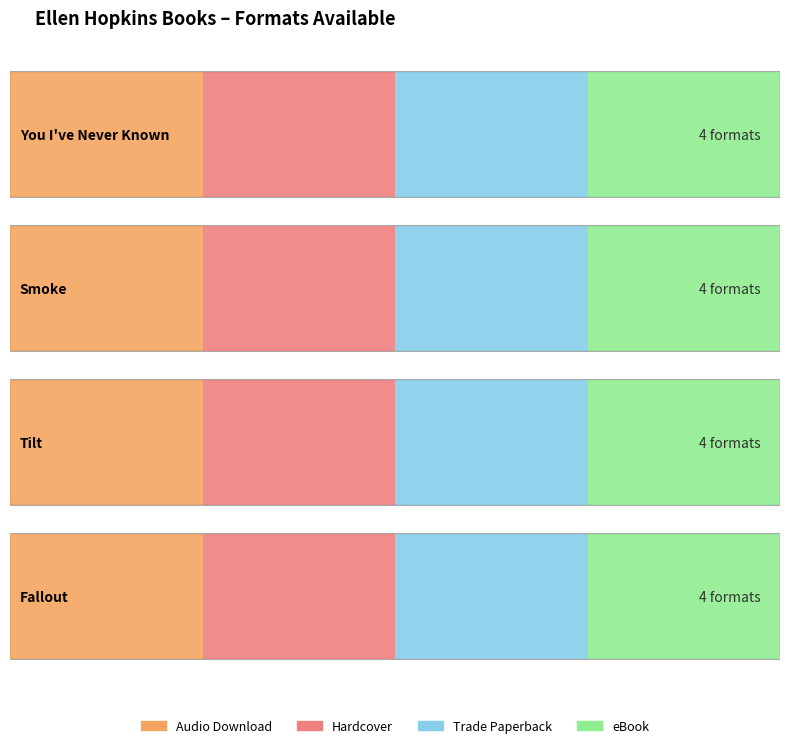

Is it true that Hardcover equals 12401699 at Smoke?

False